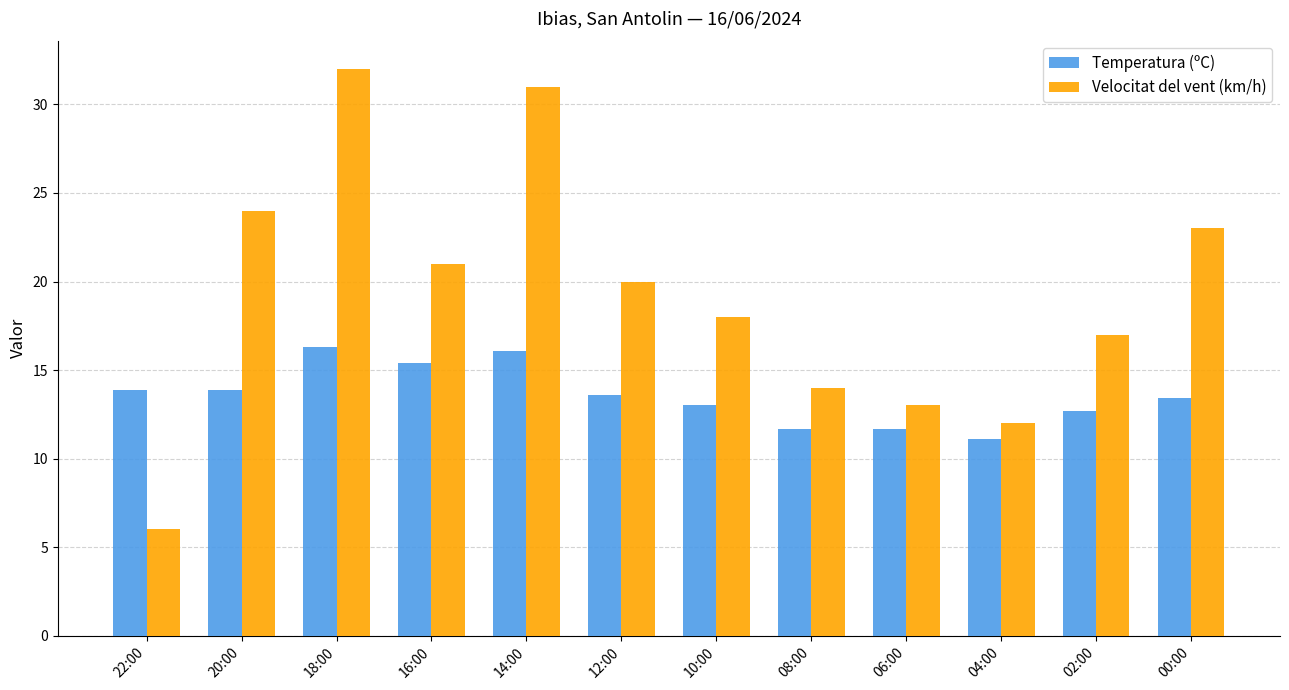

Which series has the largest range (max minus min)?

Velocitat del vent (km/h)